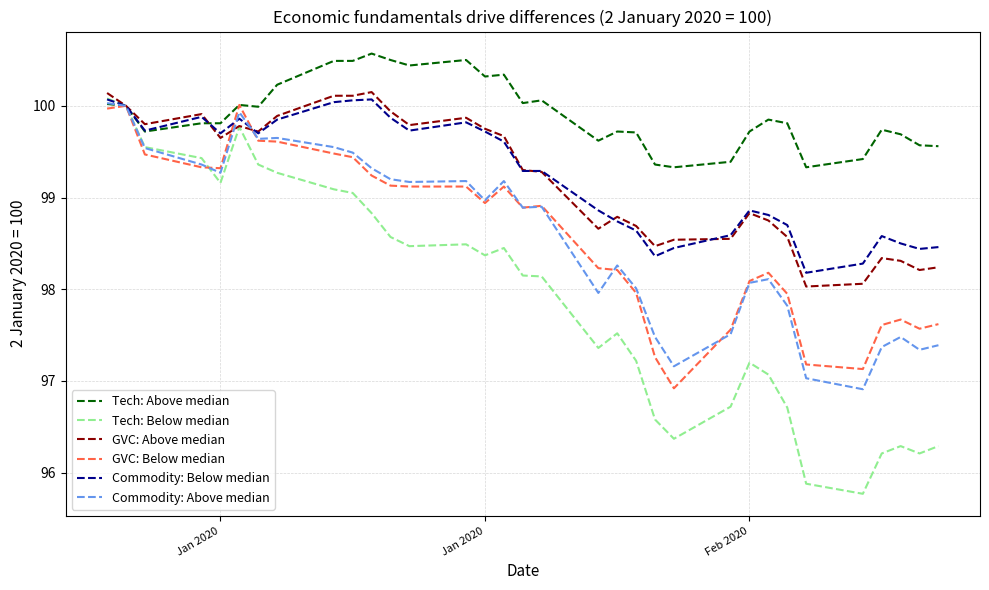

Which series has the largest range (max minus min)?

Tech: Below median